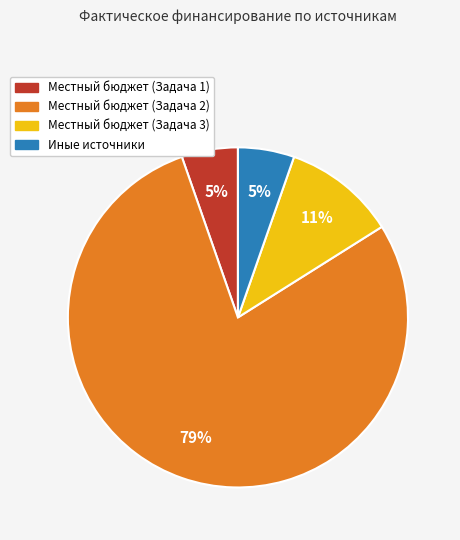

To the nearest percent, what portion does Иные источники represent?

5%